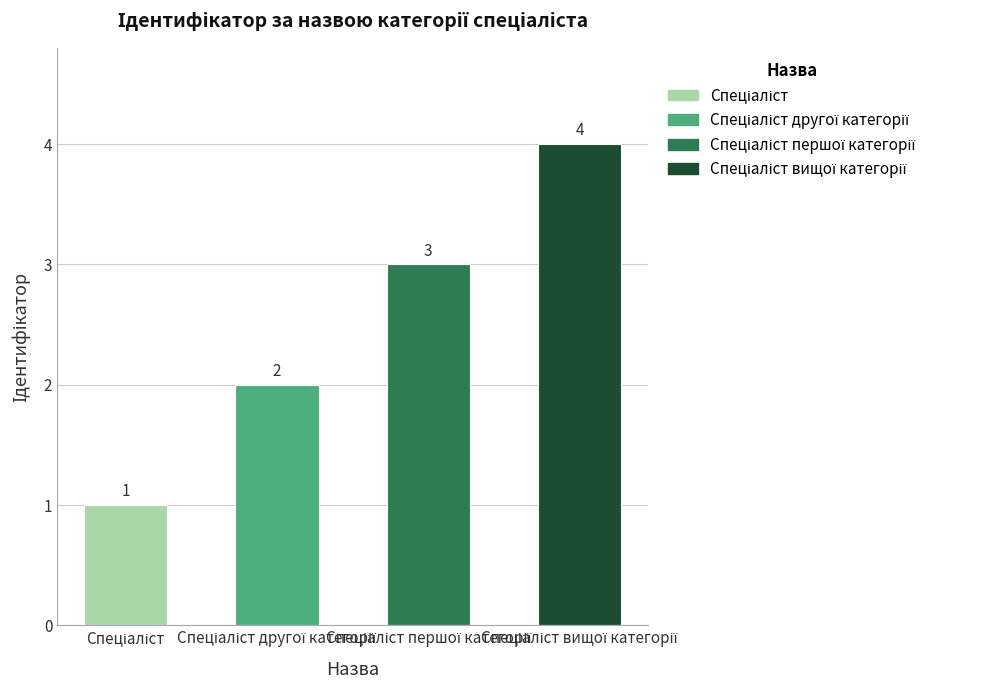

What is the difference between the maximum and second lowest values?

2